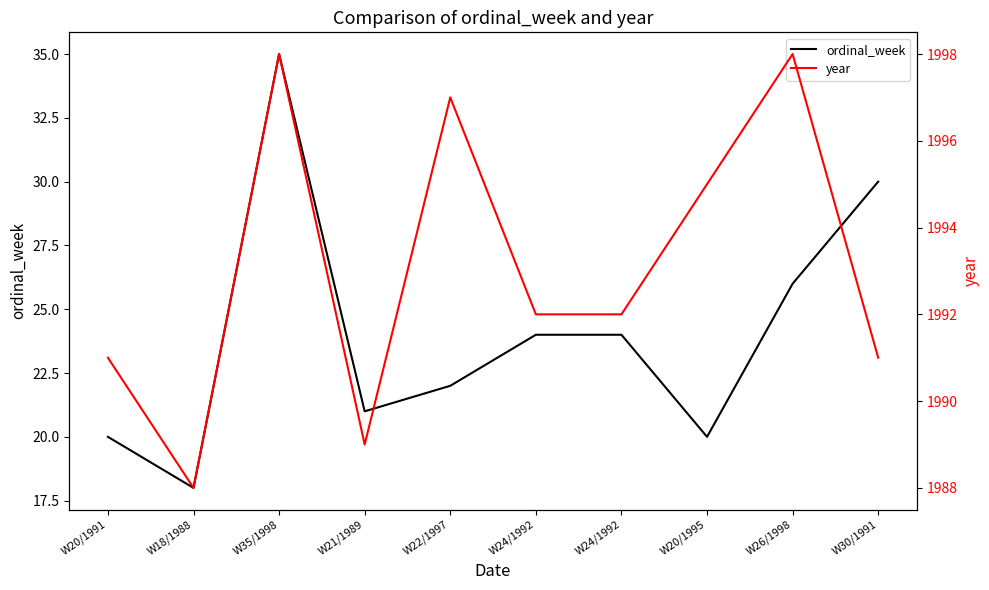

At which label is ordinal_week closest to 26?

W26/1998